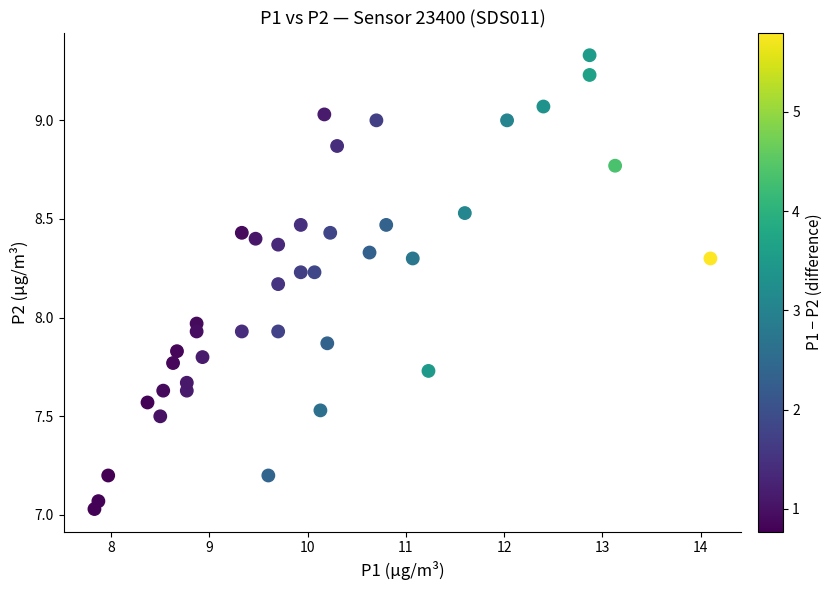

What is the range of X values (max minus min)?

6.3